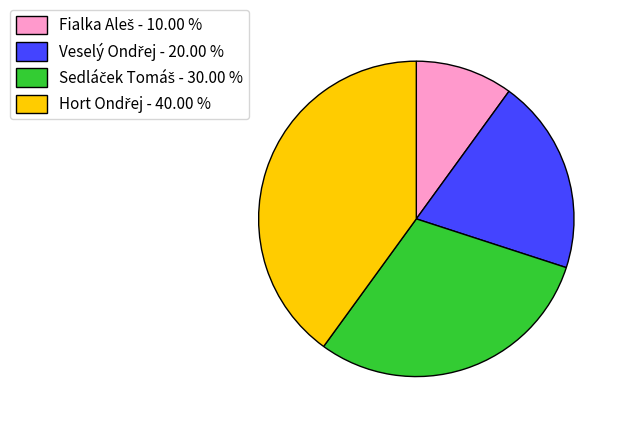

How many slices are in this pie chart?

4